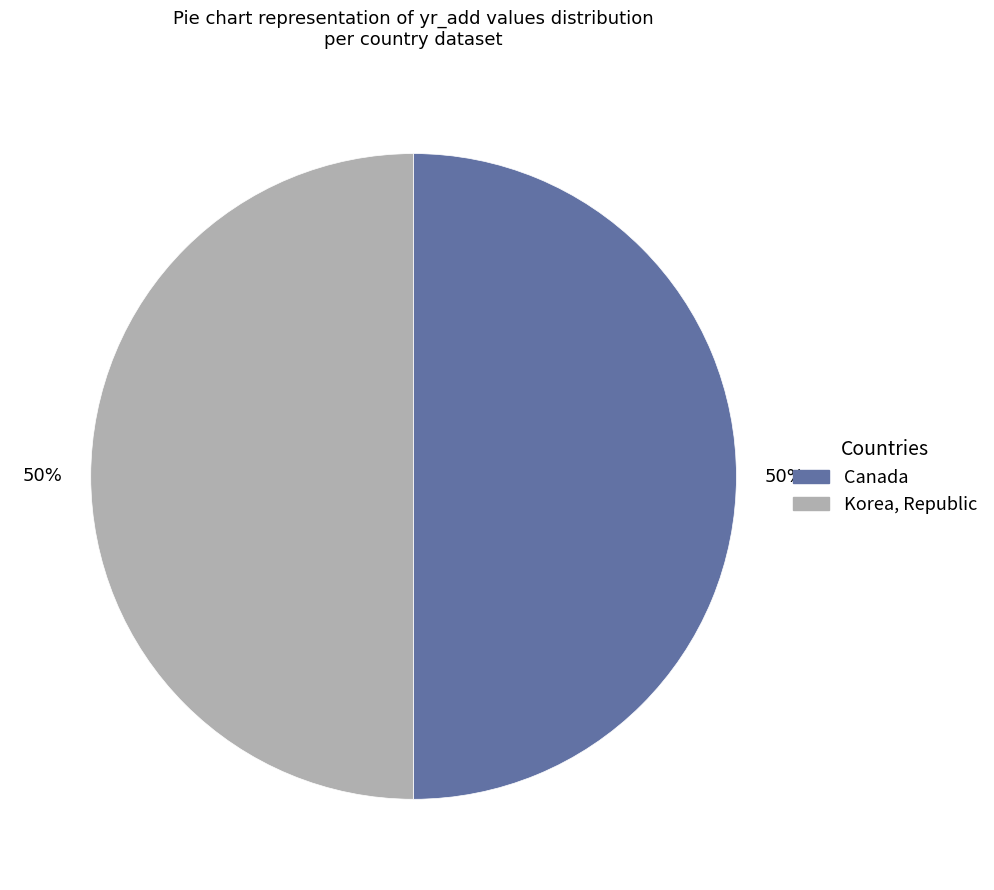

How many segments does this pie chart have?

2